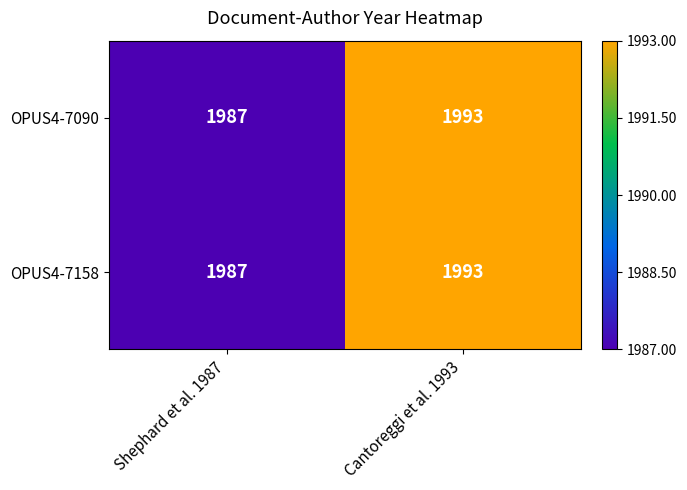

What is the difference between the OPUS4-7090 values at Shephard et al. 1987 and Cantoreggi et al. 1993?

6